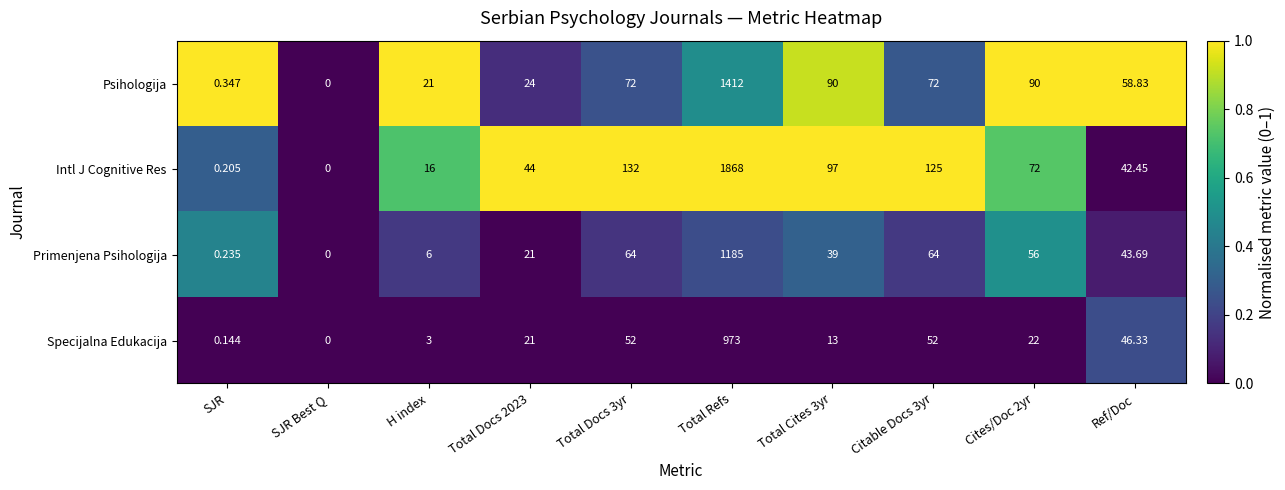

Which series has the largest total across all categories?

Intl J Cognitive Res